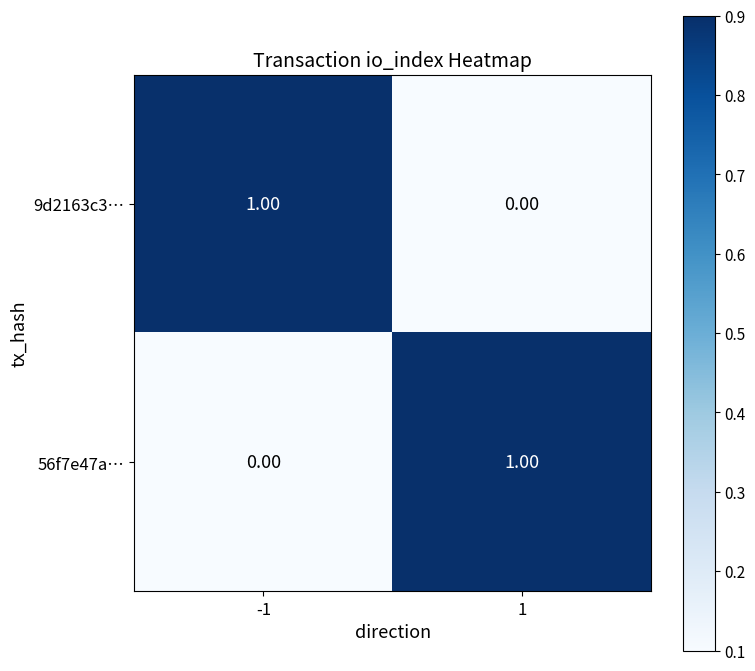

Is the value of 9d2163c3… at -1 greater than the value of 56f7e47a… at -1?

Yes